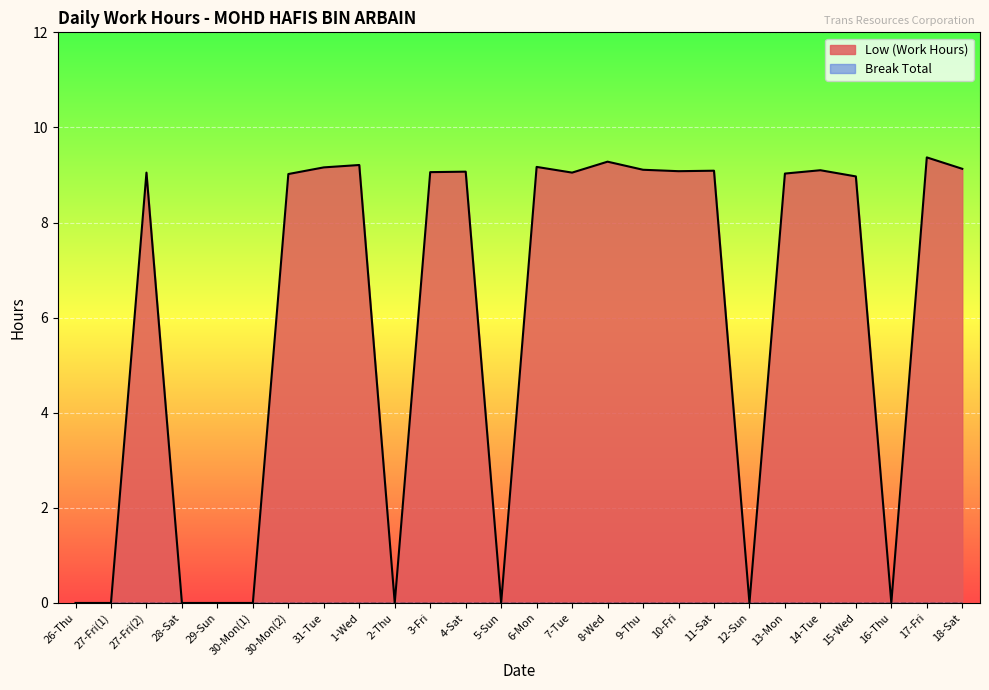

Rank the categories by value from highest to lowest.

17-Fri, 8-Wed, 1-Wed, 6-Mon, 31-Tue, 18-Sat, 9-Thu, 14-Tue, 11-Sat, 10-Fri, 4-Sat, 3-Fri, 27-Fri(2), 7-Tue, 13-Mon, 30-Mon(2), 15-Wed, 26-Thu, 27-Fri(1), 28-Sat, 29-Sun, 30-Mon(1), 2-Thu, 5-Sun, 12-Sun, 16-Thu